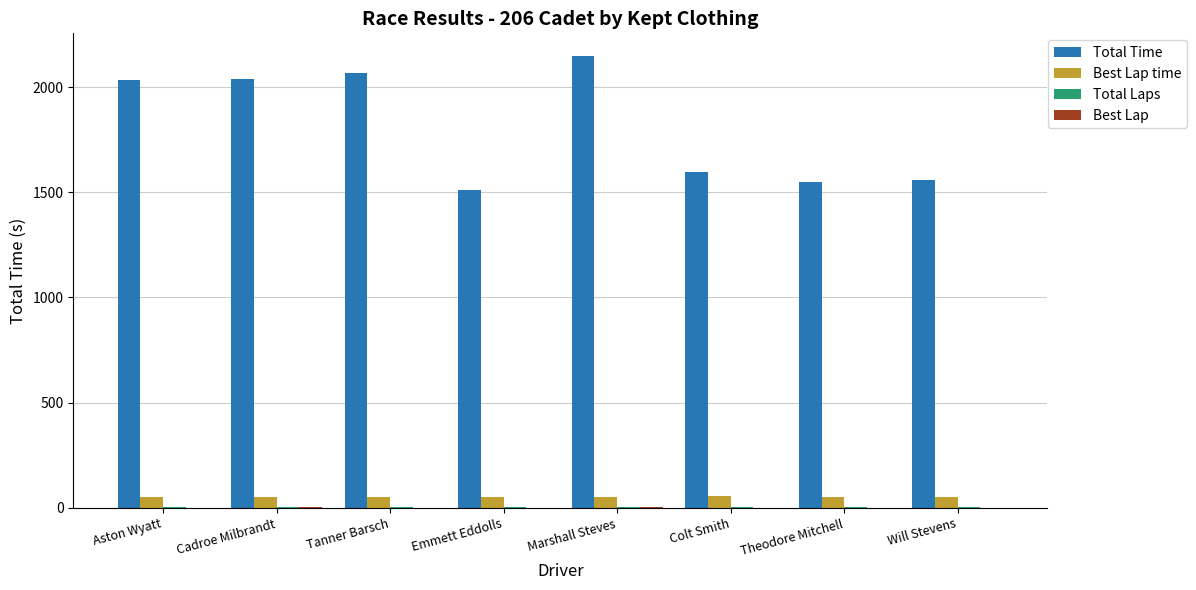

Is it true that Total Time equals 2035.1 at Aston Wyatt?

True